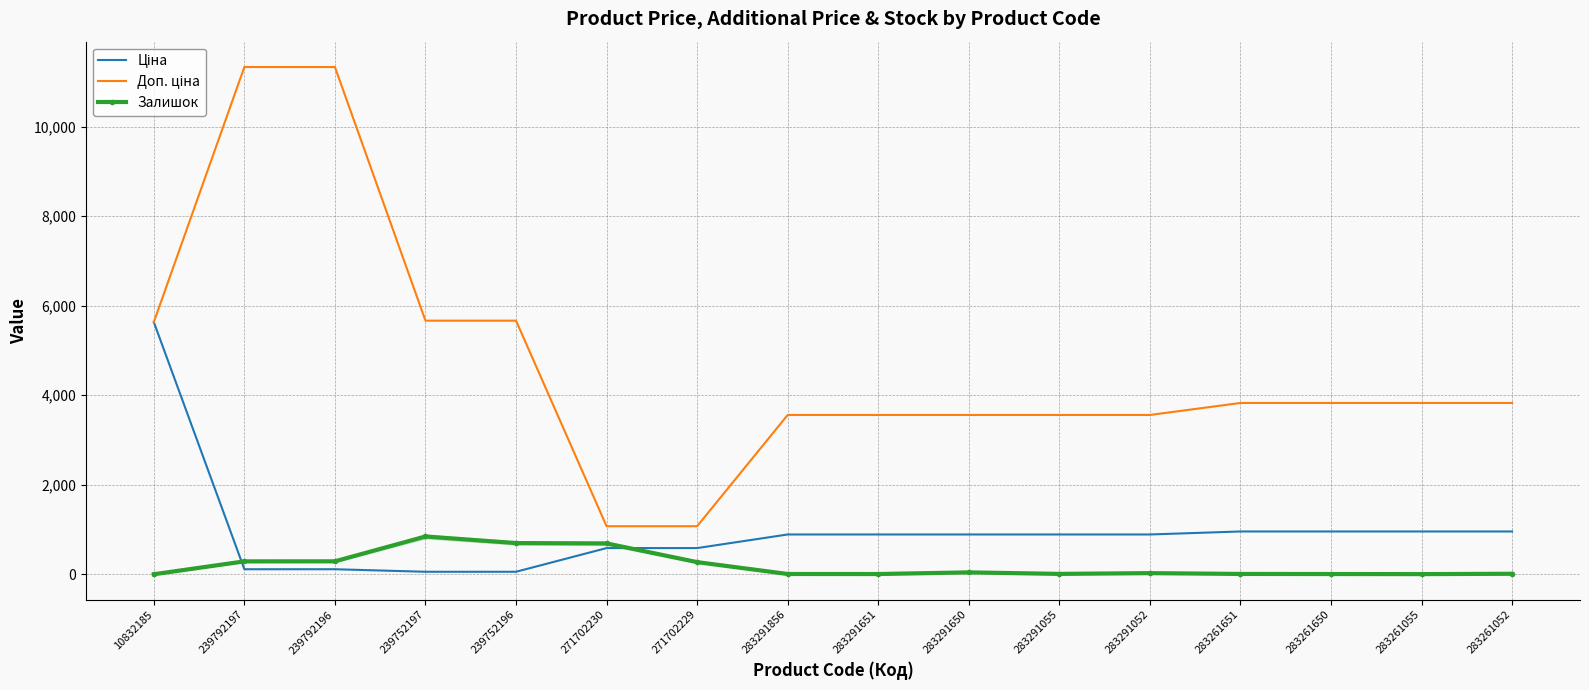

What is the highest value of the Залишок series?

845.0